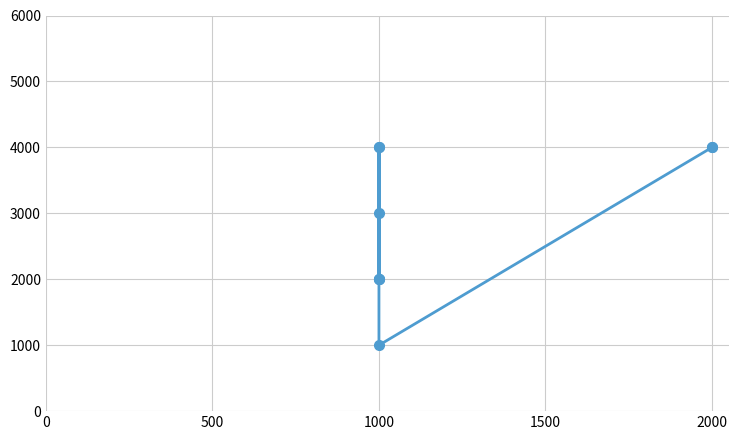

How many distinct data groups are displayed?

1